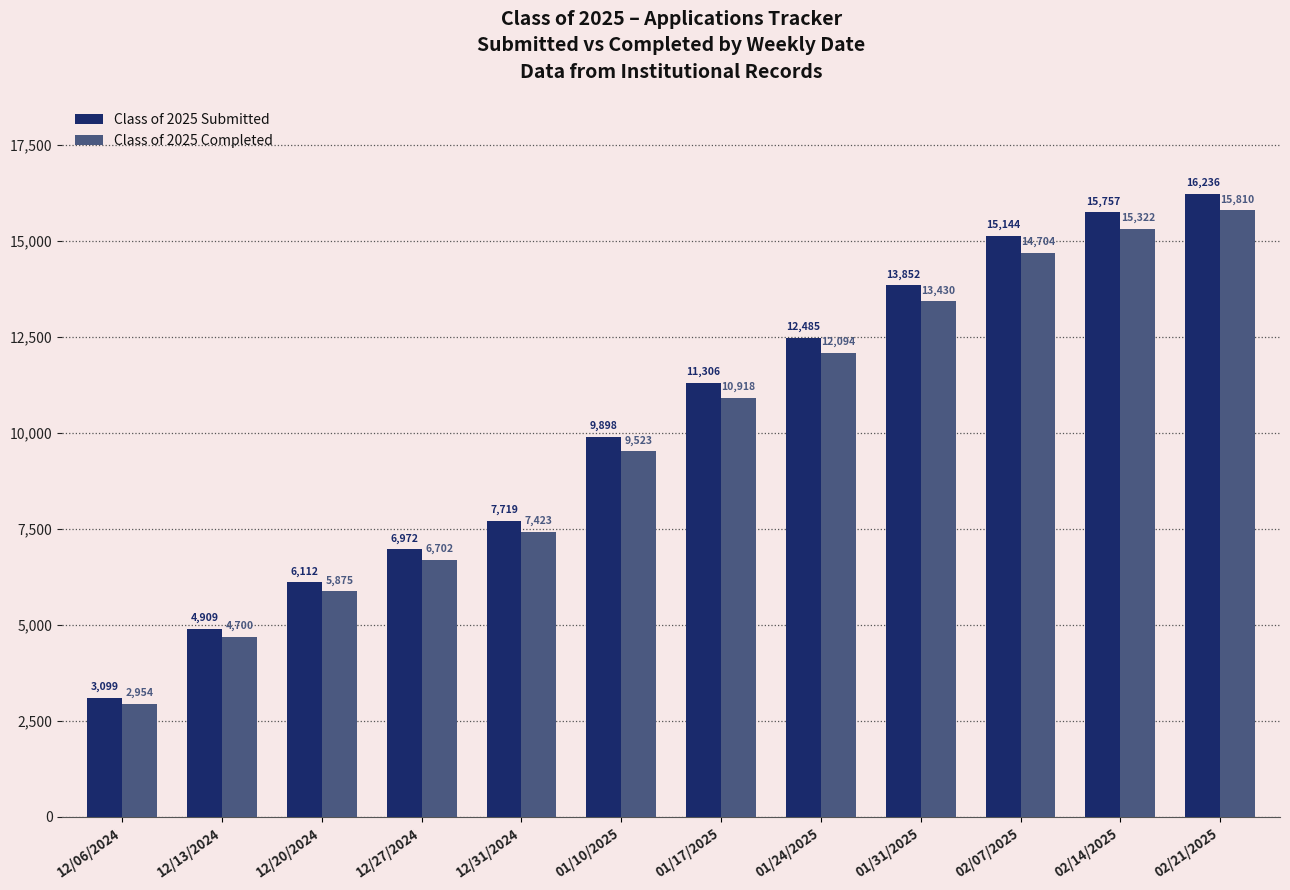

Which category has the highest value in the Class of 2025 Submitted series?

02/21/2025